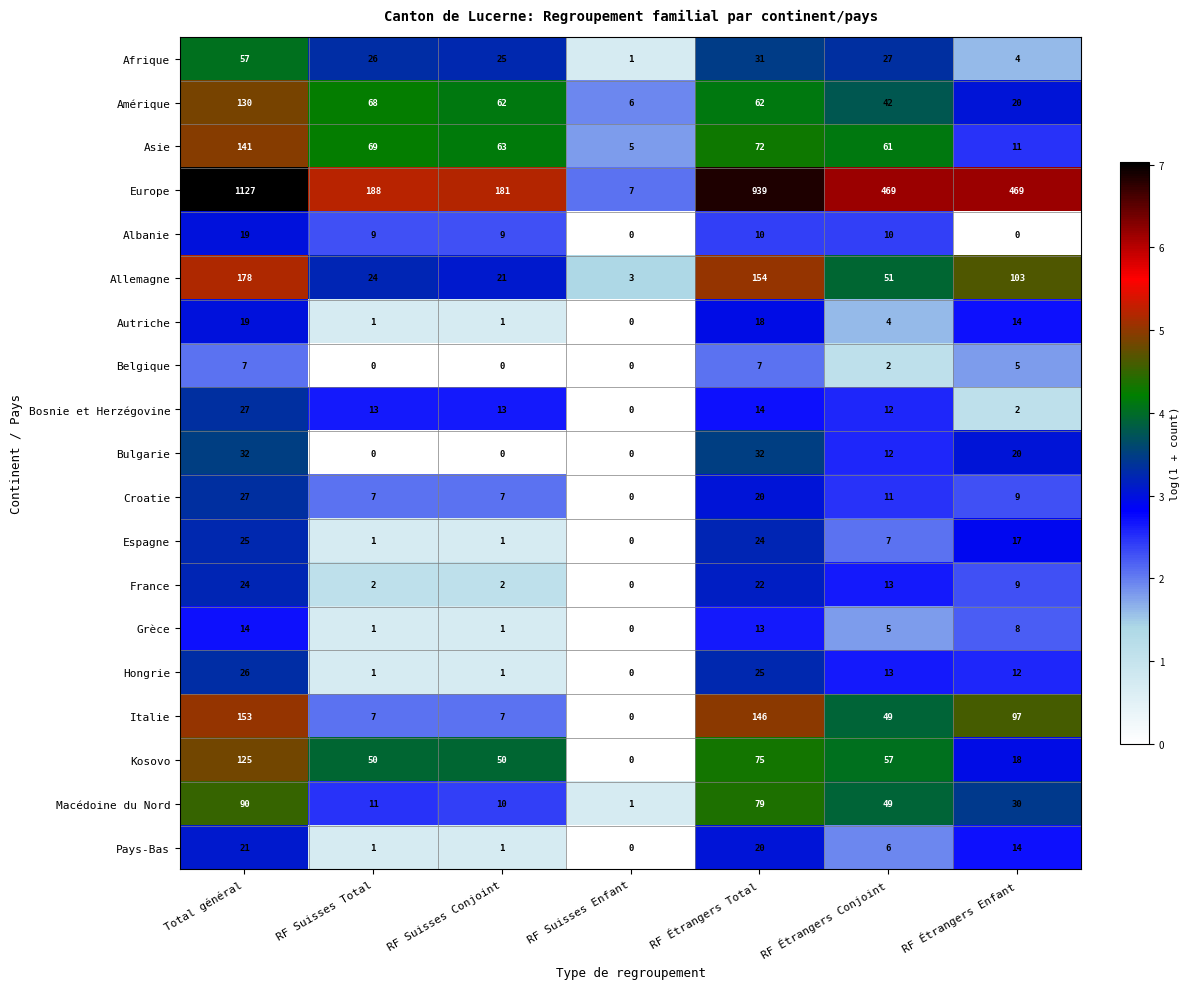

Which series changed the most between RF Suisses Total and RF Étrangers Total?

Europe